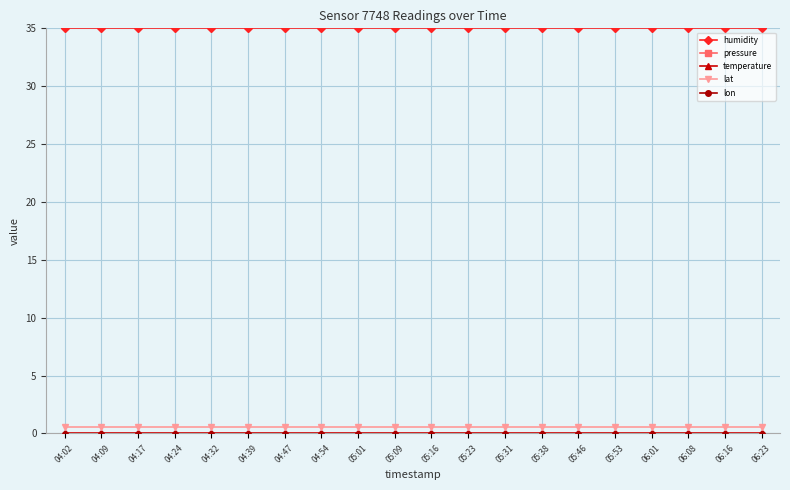

What is the label of the 7th point from the right?

05:38